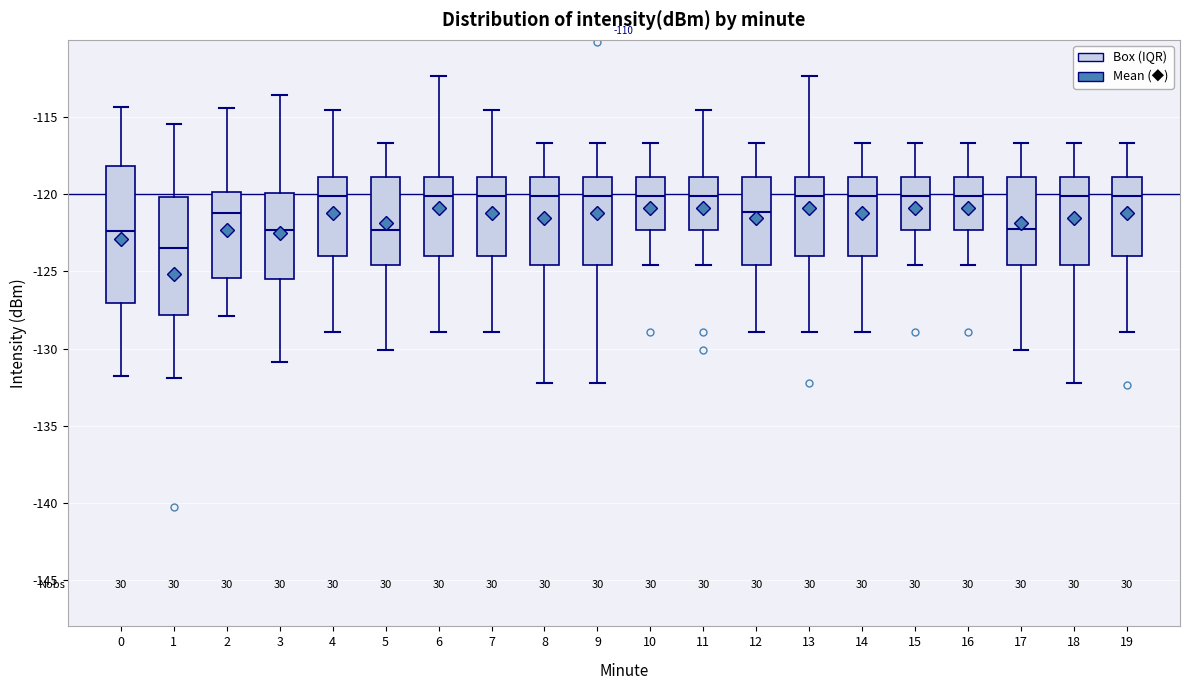

Where is the upper edge of the box at x = 17 on the y-axis? The values are not printed on the chart, so give them approximately, as read against the axis.

-119.0